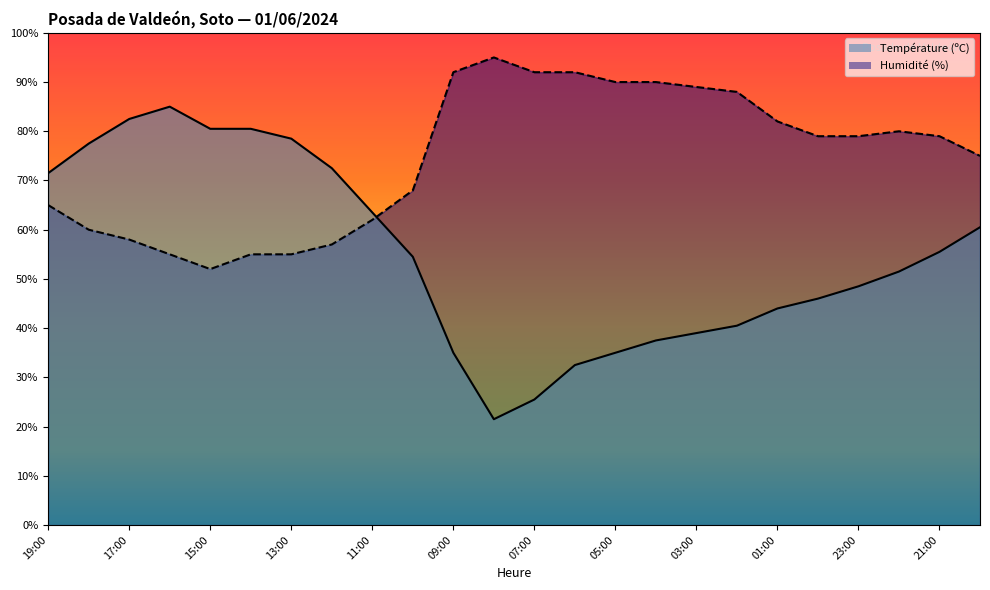

What is the minimum value for Température (ºC)?

21.5